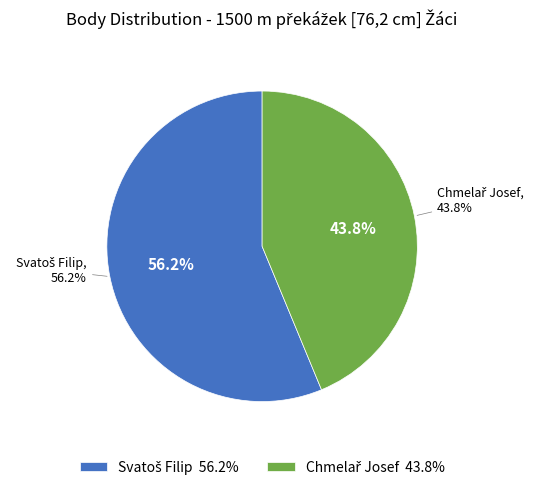

What is the majority slice?

Svatoš Filip